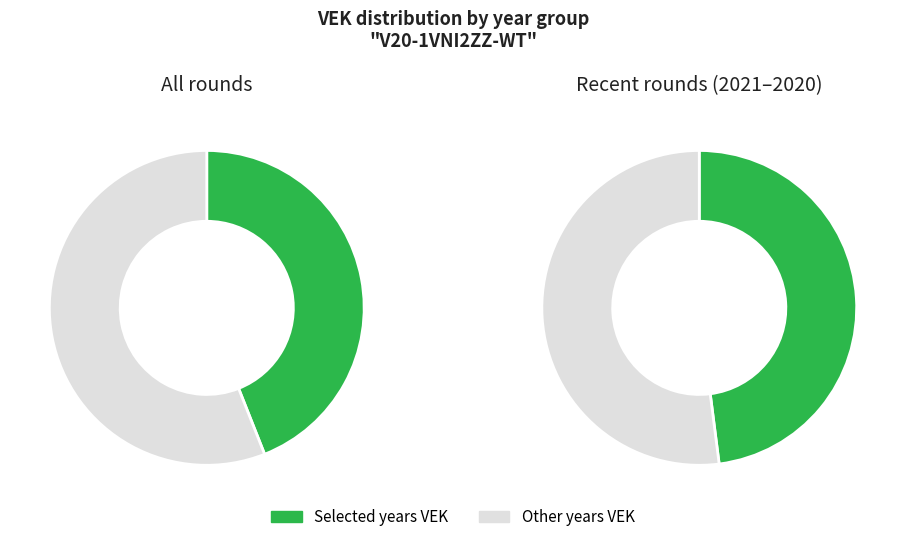

True or false: 2023 Opmaak goedgekeurd accounts for 1% of the total.

False